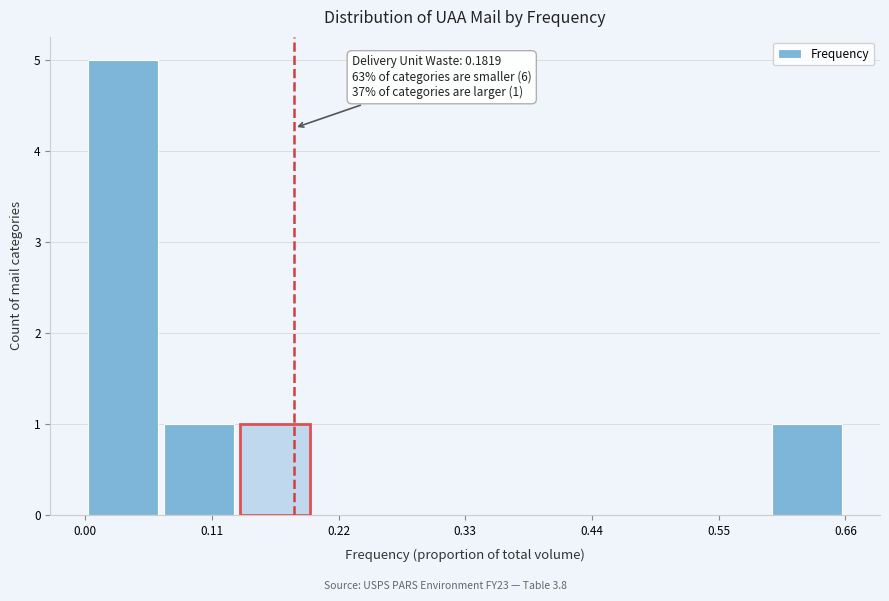

Around what value on the x-axis is the tallest bar? Give the approximate position of its centre, as read against the axis.

0.04